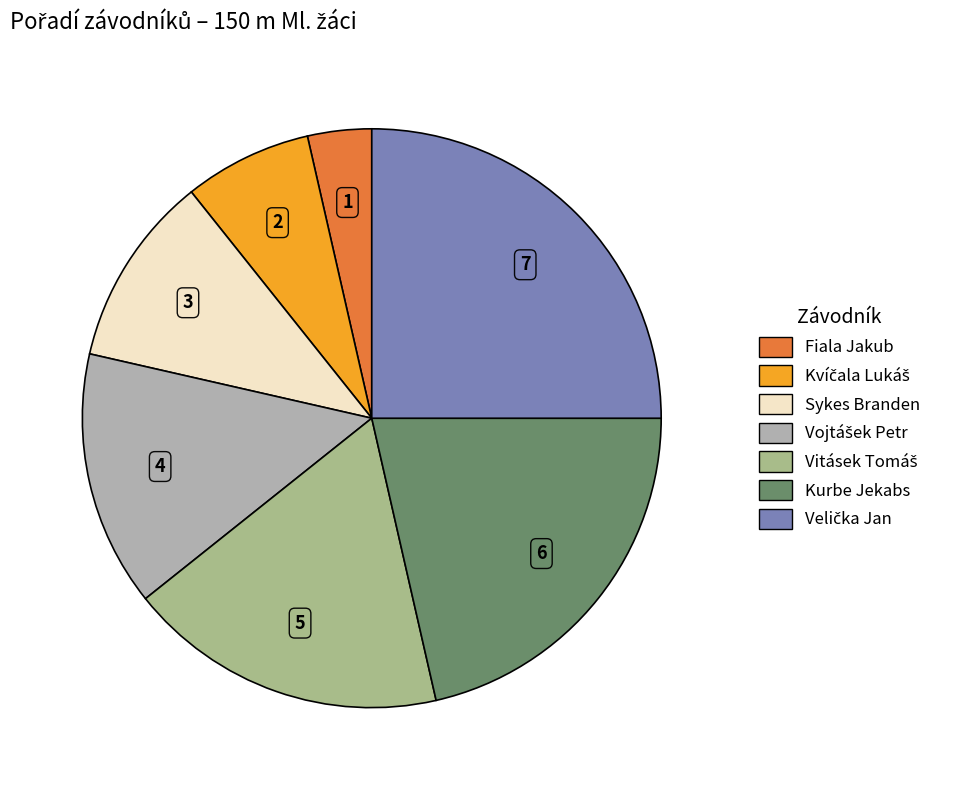

Is Kurbe Jekabs the majority of the pie?

No